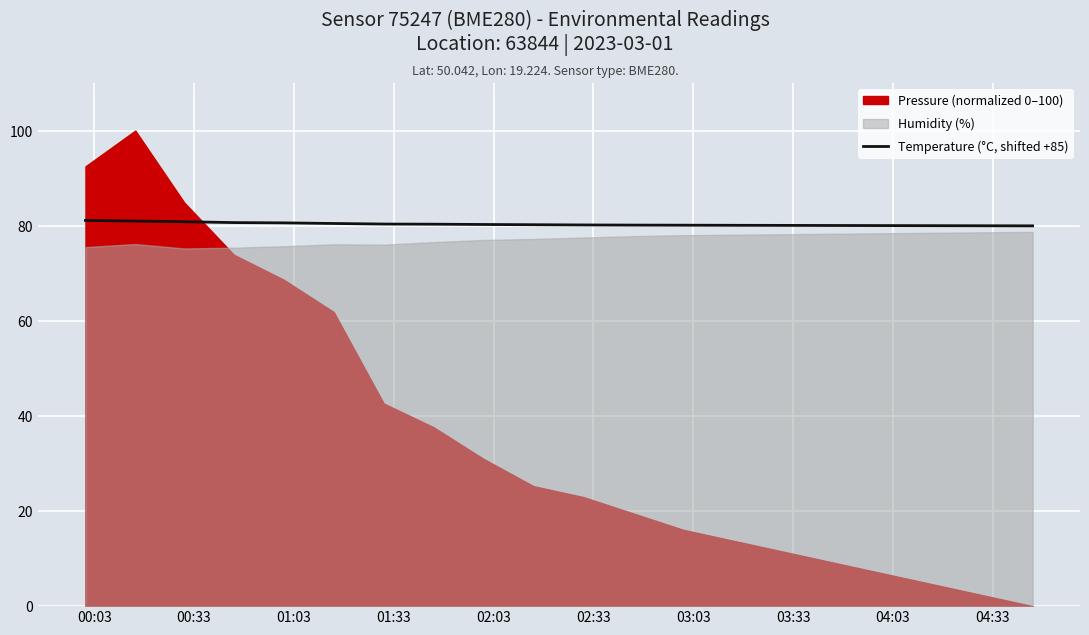

What is the maximum value for Temperature (°C, shifted +85)?

81.1